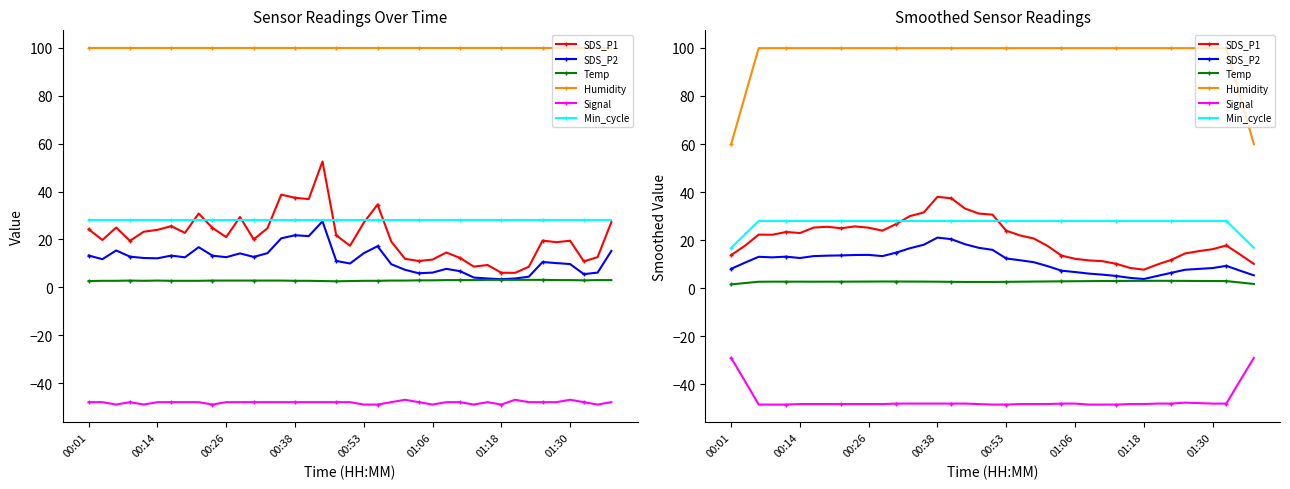

Is it true that SDS_P2 equals 11.6 at 21?

True